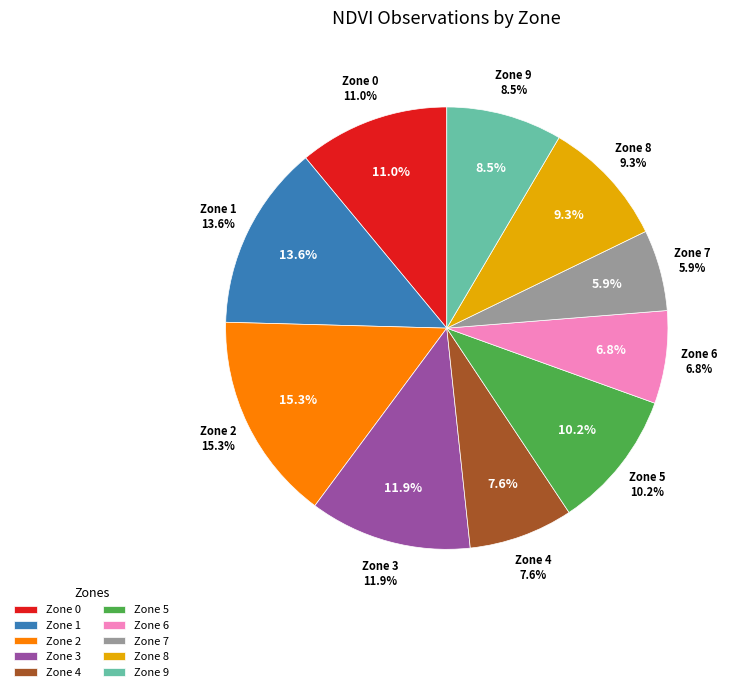

Between 5 and 6, which is larger?

5